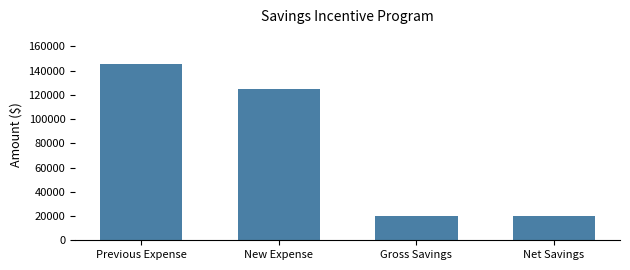

True or false: the data shows 145000 at Previous Expense.

True